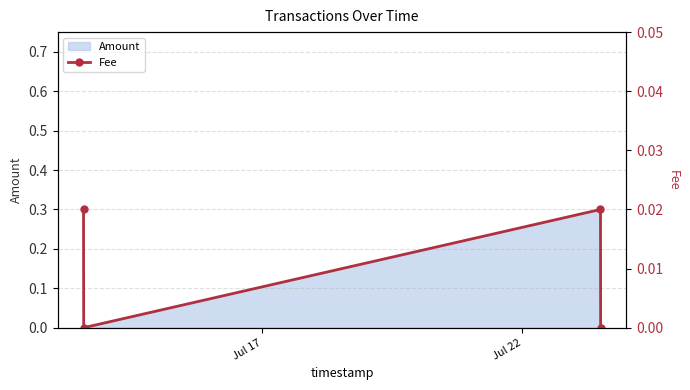

True or false: Amount has more than 0 points higher than both neighbors.

True